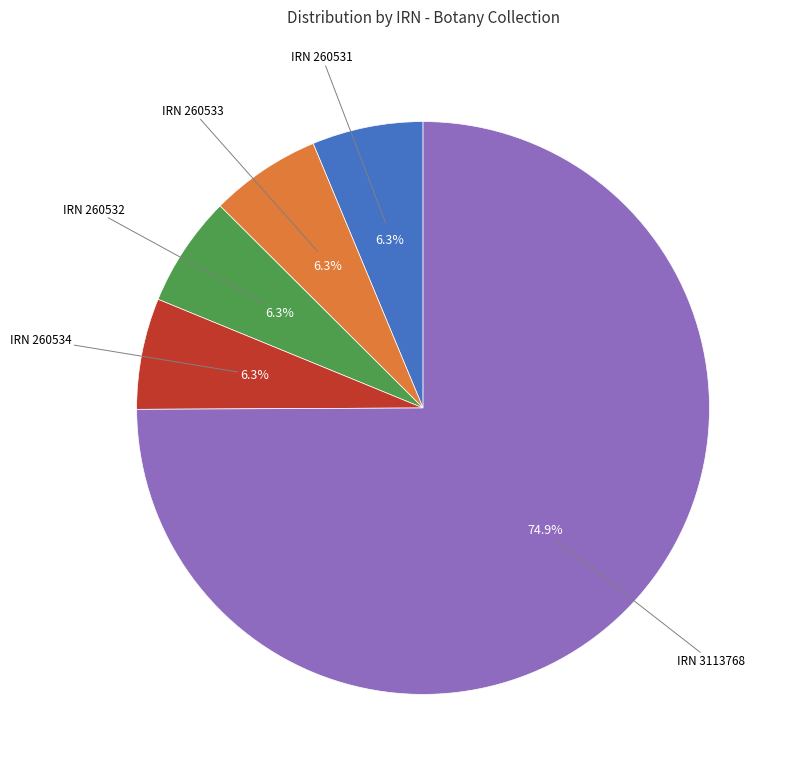

Between IRN 260532 and IRN 3113768, which is larger?

IRN 3113768